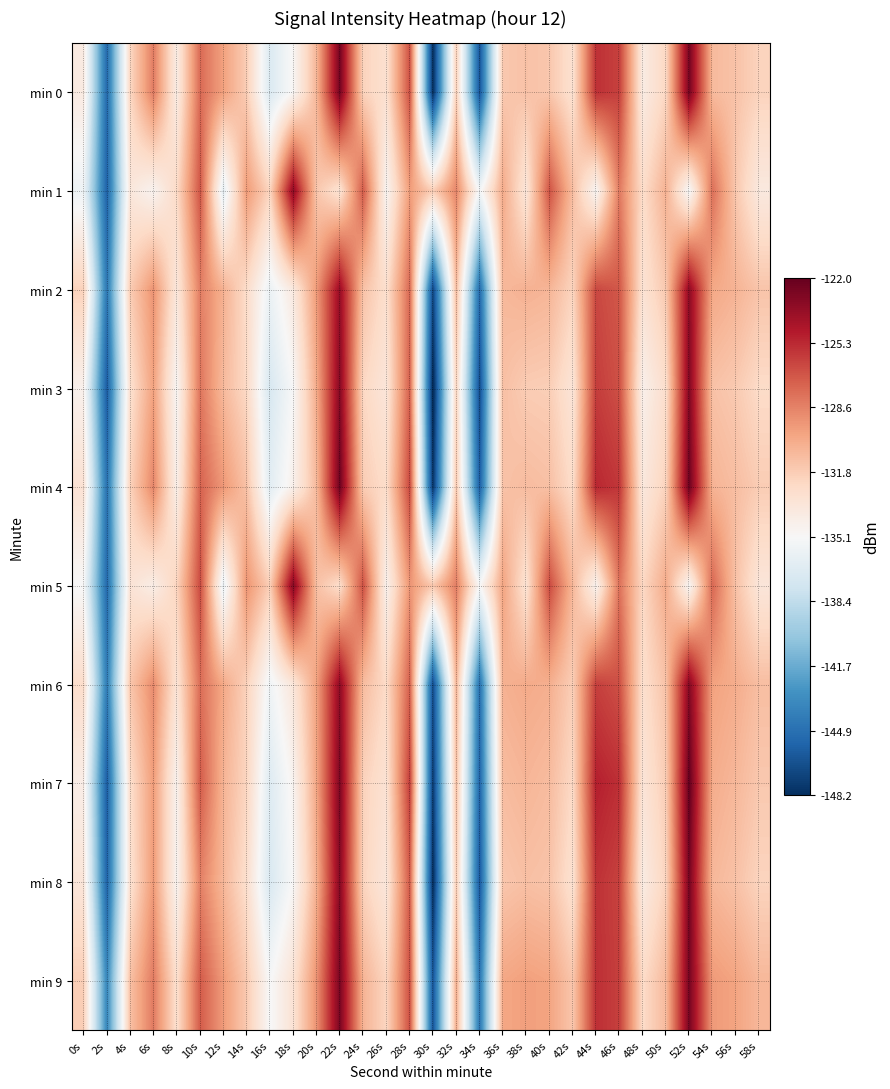

Rank the series by their maximum value, from lowest to highest.

min 1, min 2, min 5, min 6, min 3, min 8, min 9, min 0, min 4, min 7